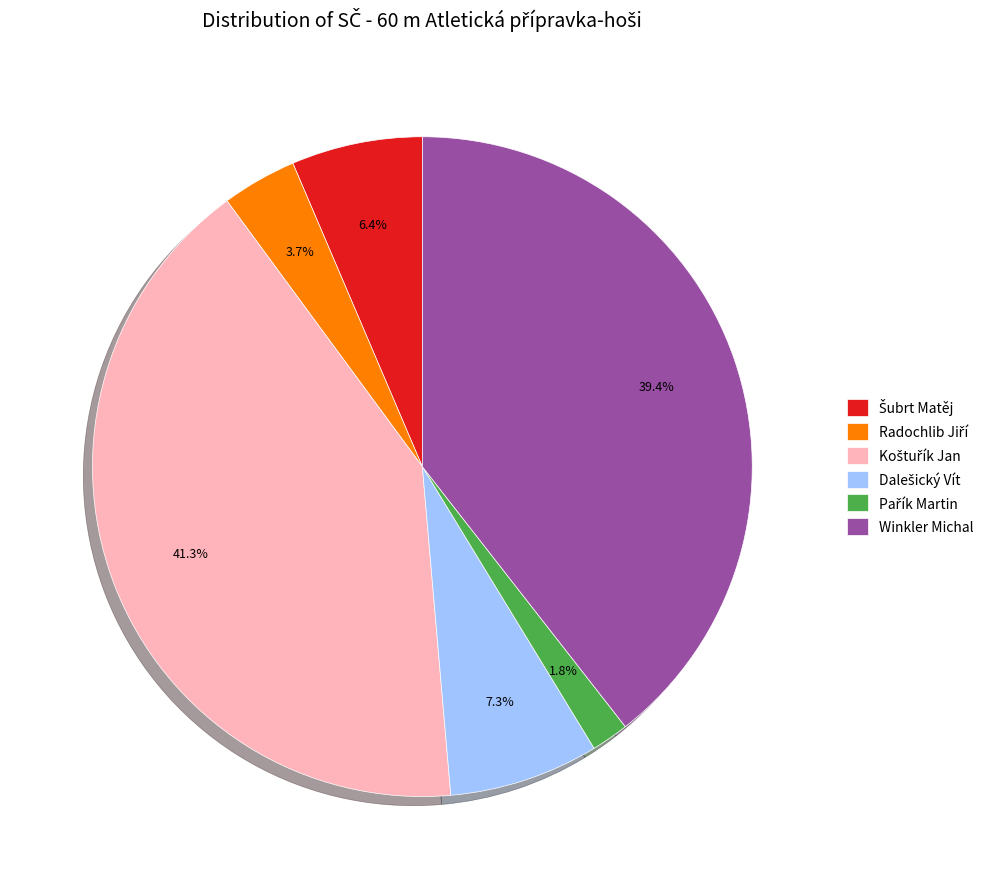

What percentage is NOT represented by Winkler Michal?

60.6%